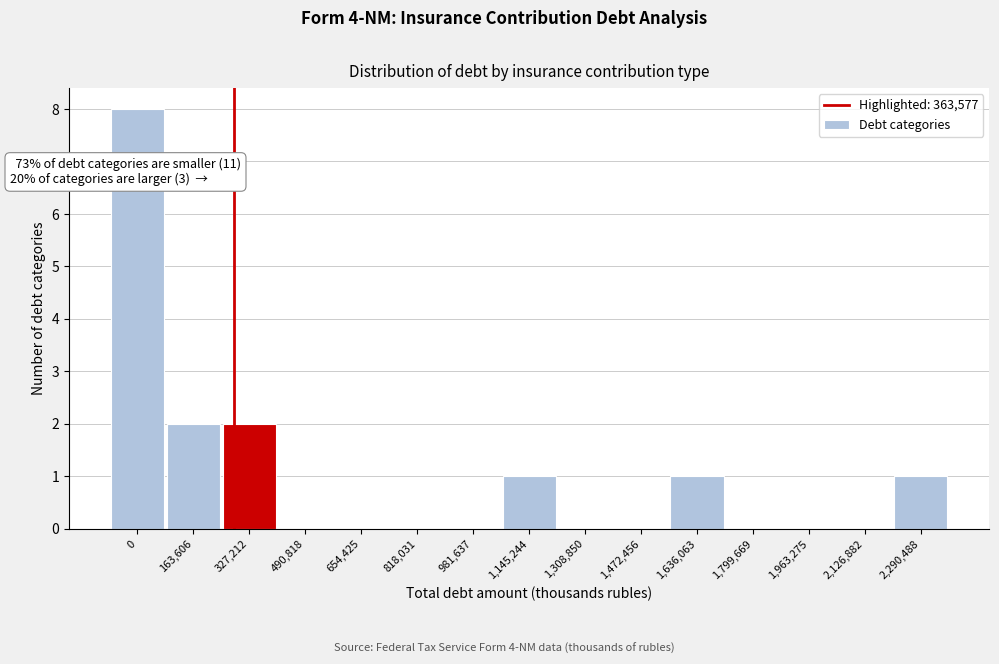

Reading left to right, transcribe all the data shown in this chart.

0=8	163,606=2	327,212=2	490,818=0	654,425=0	818,031=0	981,637=0	1,145,244=1	1,308,850=0	1,472,456=0	1,636,063=1	1,799,669=0	1,963,275=0	2,126,882=0	2,290,488=1